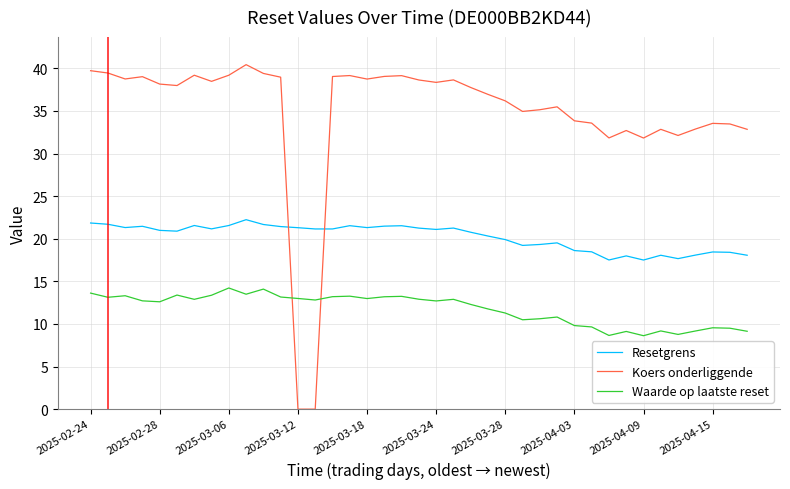

List the series in order of their peak value, highest first.

Koers onderliggende, Resetgrens, Waarde op laatste reset